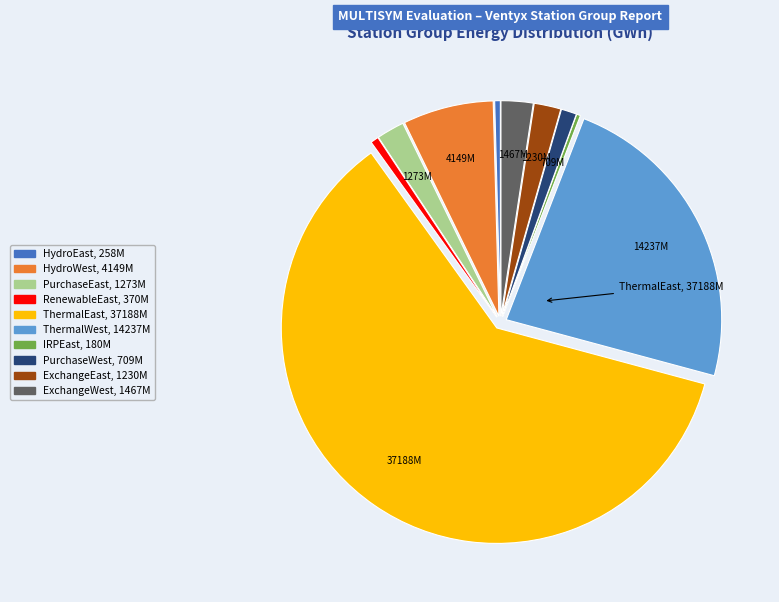

The HydroWest slice represents 12% of the pie. True or false?

False